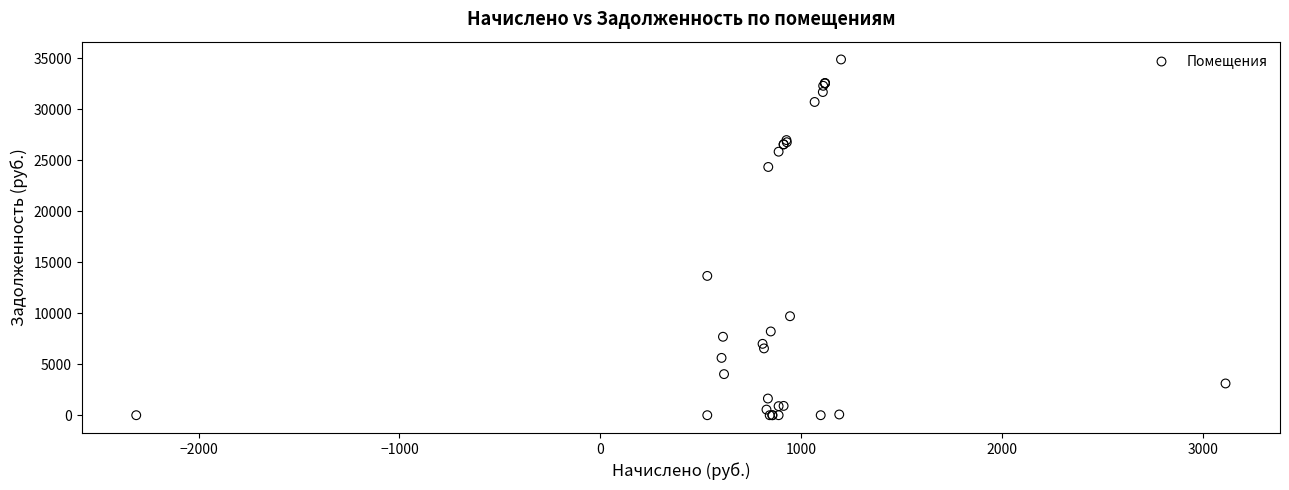

What Y value in the scatter plot is closest to 17451?

13666.4